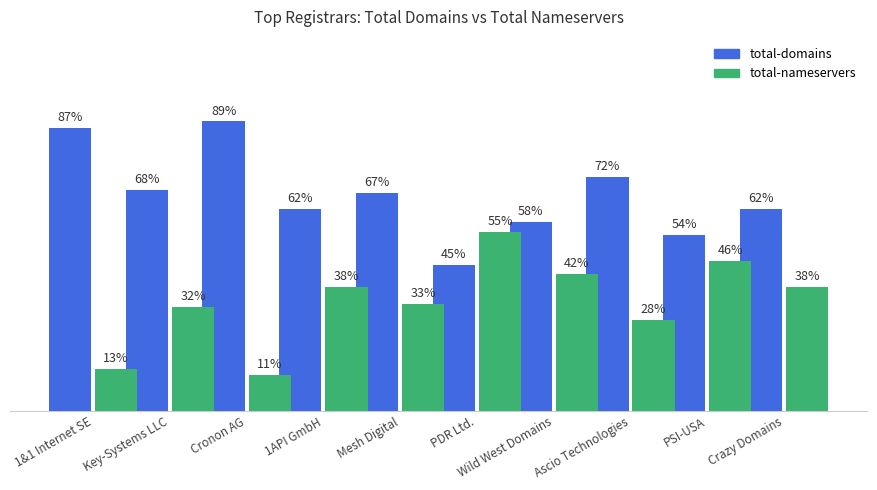

Rank the series at Ascio Technologies from highest to lowest value.

total-domains, total-nameservers